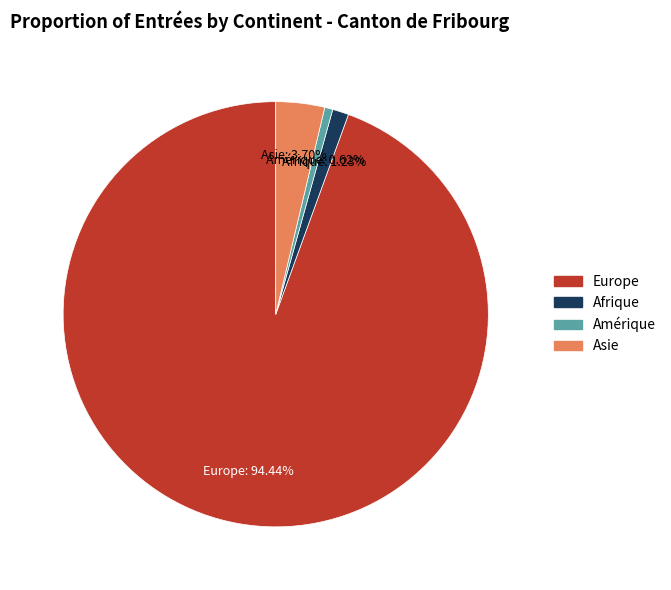

Is there a majority slice in this chart?

Yes